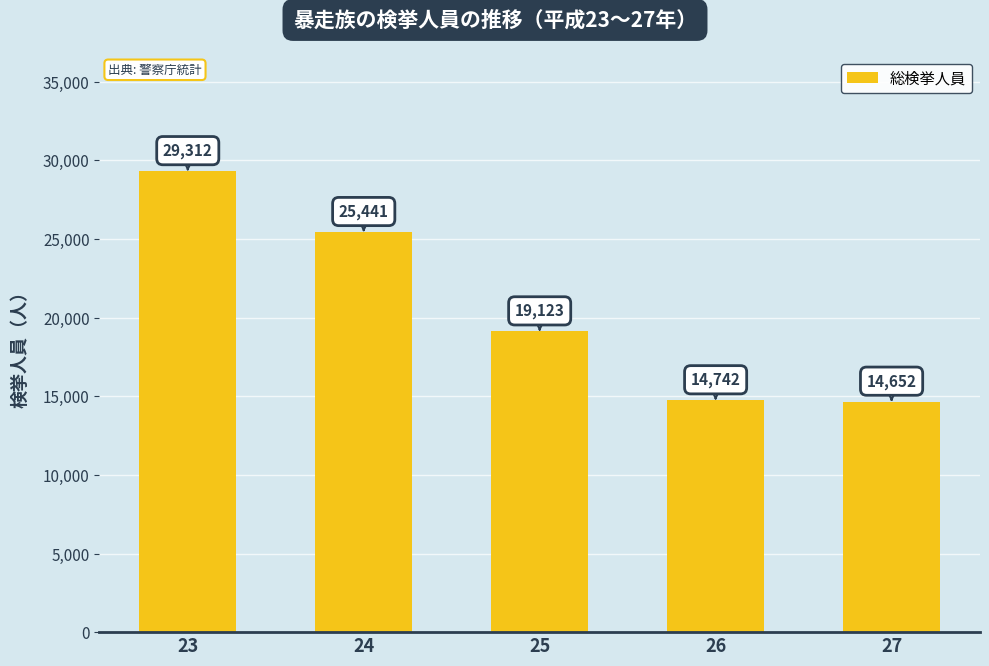

How many bars are there in total?

5